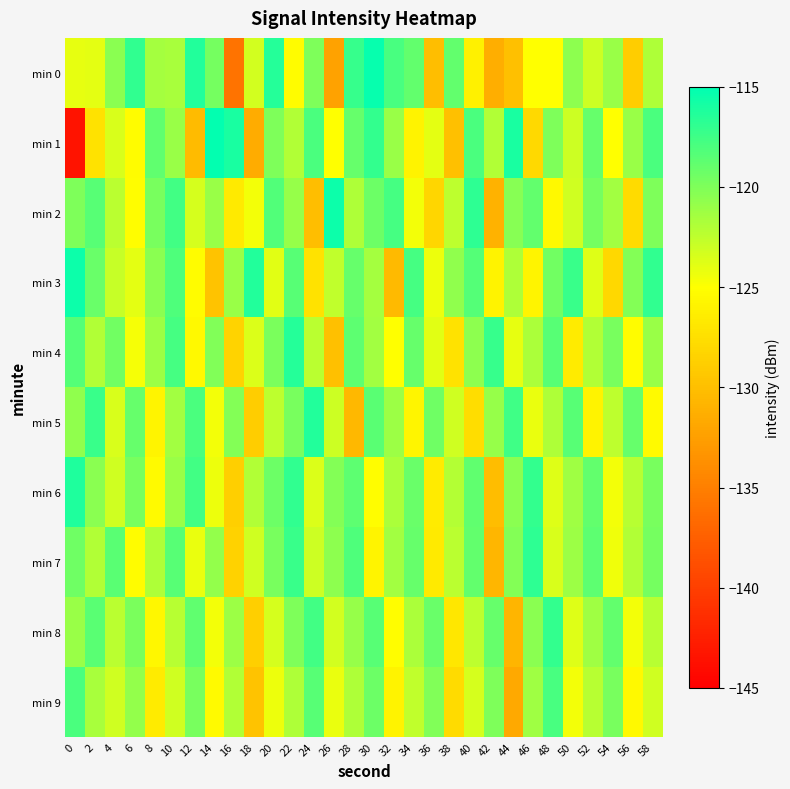

Reading left to right, extract all data points from this chart.

min 0: 0=-124.1	2=-123.9	4=-120.4	6=-116.9	8=-121.6	10=-121.6	12=-116.4	14=-119.6	16=-135.9	18=-123.2	20=-116.5	22=-125.3	24=-119.9	26=-132.3	28=-117.2	30=-115.3	32=-117.9	34=-118.9	36=-130.1	38=-118.9	40=-126.0	42=-131.3	44=-129.9	46=-125.1	48=-125.1	50=-120.6	52=-123.0	54=-121.1	56=-128.9	58=-121.8
min 1: 0=-143.4	2=-127.2	4=-123.4	6=-125.3	8=-118.8	10=-121.1	12=-130.3	14=-115.2	16=-116.1	18=-131.5	20=-120.0	22=-122.0	24=-118.0	26=-125.0	28=-119.0	30=-117.0	32=-121.0	34=-126.0	36=-124.0	38=-130.0	40=-118.0	42=-122.0	44=-116.0	46=-128.0	48=-120.0	50=-123.0	52=-119.0	54=-125.0	56=-121.0	58=-118.0
min 2: 0=-120.0	2=-118.5	4=-122.3	6=-125.1	8=-119.8	10=-117.6	12=-123.4	14=-121.0	16=-126.7	18=-124.5	20=-118.2	22=-120.9	24=-130.1	26=-115.5	28=-121.8	30=-119.3	32=-117.7	34=-124.6	36=-128.2	38=-122.4	40=-116.8	42=-131.0	44=-120.3	46=-118.9	48=-125.5	50=-123.1	52=-119.6	54=-121.4	56=-127.8	58=-120.0
min 3: 0=-115.5	2=-119.2	4=-122.8	6=-124.0	8=-120.5	10=-118.1	12=-125.3	14=-129.7	16=-121.0	18=-116.4	20=-123.8	22=-118.5	24=-127.2	26=-122.6	28=-119.1	30=-121.5	32=-130.4	34=-117.8	36=-124.3	38=-120.7	40=-118.3	42=-126.0	44=-121.9	46=-125.8	48=-119.5	50=-117.3	52=-123.7	54=-128.1	56=-120.2	58=-116.9
min 4: 0=-118.3	2=-122.0	4=-119.5	6=-124.7	8=-121.2	10=-117.8	12=-125.5	14=-120.1	16=-128.4	18=-123.6	20=-119.9	22=-116.5	24=-122.3	26=-130.0	28=-118.7	30=-121.4	32=-125.0	34=-119.1	36=-123.8	38=-127.3	40=-120.6	42=-117.2	44=-124.1	46=-121.7	48=-118.4	50=-126.5	52=-122.0	54=-119.8	56=-125.3	58=-121.0
min 5: 0=-120.7	2=-117.3	4=-123.5	6=-119.0	8=-125.8	10=-121.4	12=-118.0	14=-124.6	16=-120.2	18=-128.9	20=-122.4	22=-119.7	24=-116.3	26=-123.0	28=-130.5	30=-118.6	32=-121.2	34=-125.7	36=-119.4	38=-123.1	40=-127.6	42=-120.9	44=-117.5	46=-124.2	48=-121.8	50=-118.4	52=-126.0	54=-122.5	56=-119.1	58=-125.4
min 6: 0=-116.2	2=-120.5	4=-123.1	6=-119.7	8=-125.4	10=-121.0	12=-117.6	14=-124.3	16=-128.8	18=-122.0	20=-119.3	22=-116.9	24=-123.6	26=-120.2	28=-118.7	30=-125.1	32=-121.7	34=-119.2	36=-126.5	38=-122.1	40=-118.8	42=-130.2	44=-120.4	46=-117.0	48=-123.7	50=-121.3	52=-118.9	54=-124.6	56=-122.2	58=-119.8
min 7: 0=-119.4	2=-122.0	4=-118.6	6=-125.3	8=-121.9	10=-118.5	12=-124.2	14=-120.8	16=-128.5	18=-123.1	20=-119.7	22=-117.3	24=-123.0	26=-120.6	28=-118.1	30=-125.8	32=-121.4	34=-119.0	36=-126.7	38=-122.3	40=-118.9	42=-130.6	44=-120.2	46=-116.8	48=-123.5	50=-121.1	52=-118.7	54=-124.4	56=-122.0	58=-119.6
min 8: 0=-121.0	2=-118.6	4=-122.3	6=-119.9	8=-125.6	10=-122.2	12=-118.8	14=-124.5	16=-121.1	18=-128.8	20=-123.4	22=-120.0	24=-117.6	26=-123.3	28=-120.9	30=-118.4	32=-125.1	34=-121.7	36=-119.2	38=-126.9	40=-122.5	42=-119.1	44=-130.8	46=-120.4	48=-117.0	50=-123.7	52=-121.3	54=-118.9	56=-124.6	58=-122.2
min 9: 0=-118.0	2=-121.6	4=-123.2	6=-120.8	8=-126.5	10=-123.1	12=-119.7	14=-125.4	16=-122.0	18=-129.7	20=-124.3	22=-121.9	24=-118.5	26=-124.2	28=-121.8	30=-119.3	32=-126.0	34=-122.6	36=-120.1	38=-127.8	40=-123.4	42=-120.0	44=-131.7	46=-121.3	48=-117.9	50=-124.6	52=-122.2	54=-119.8	56=-125.5	58=-123.1